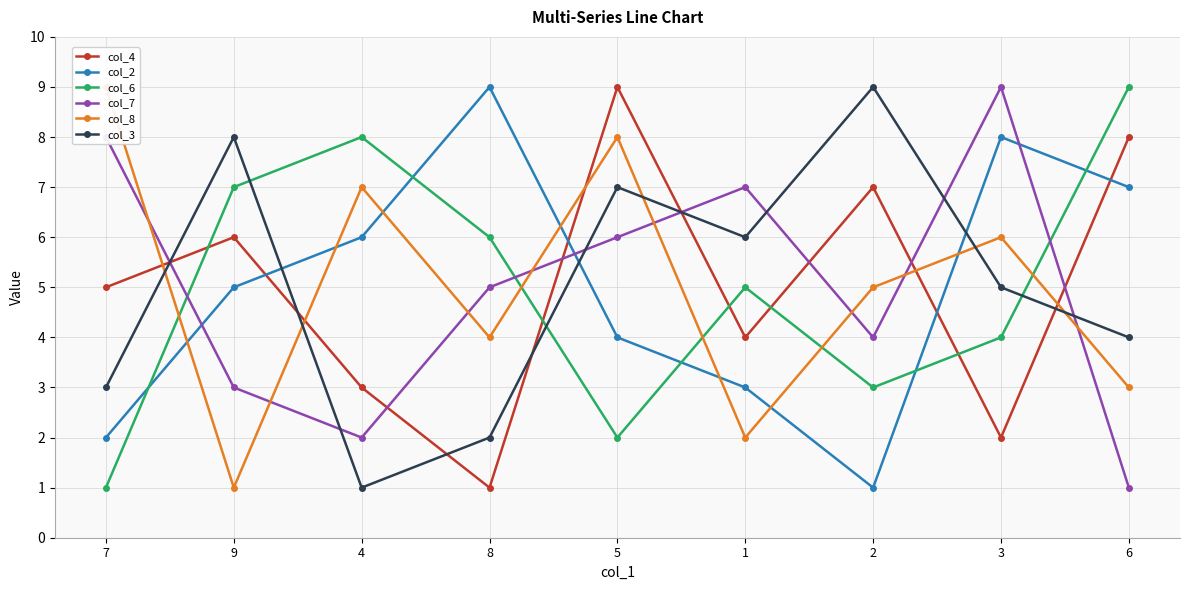

Which has a higher value, 2 or 1?

2